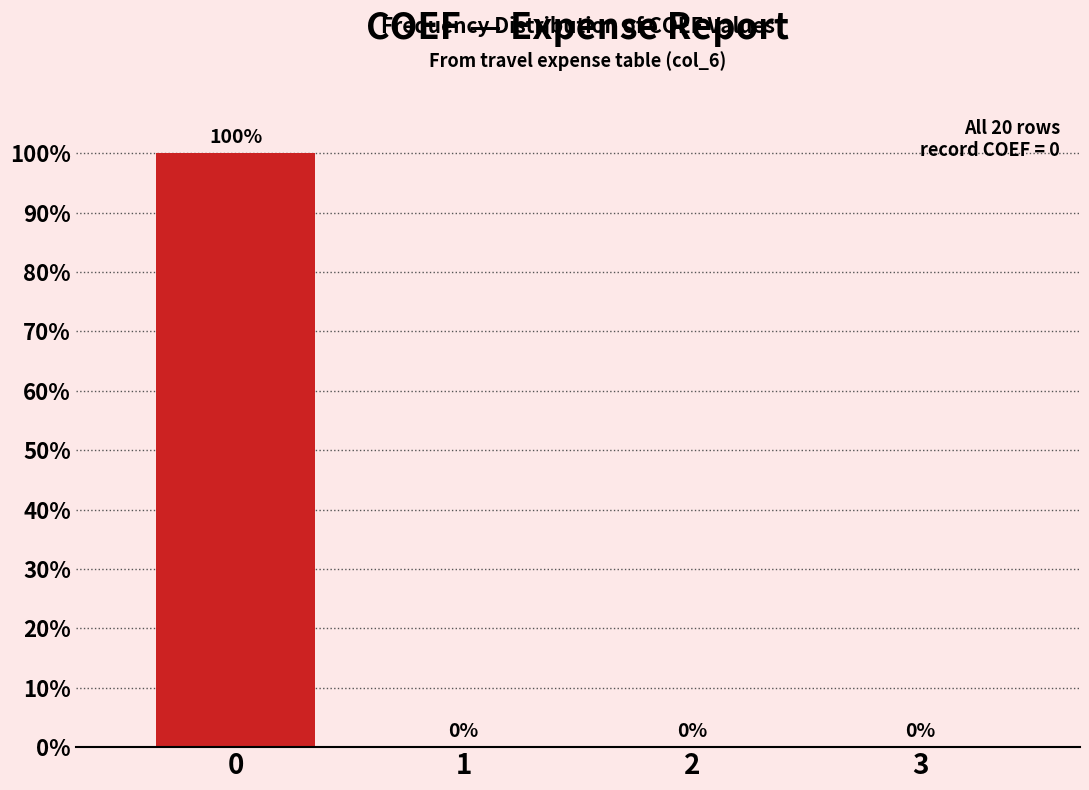

Reading left to right, extract all data points from this chart.

0=100	1=0	2=0	3=0